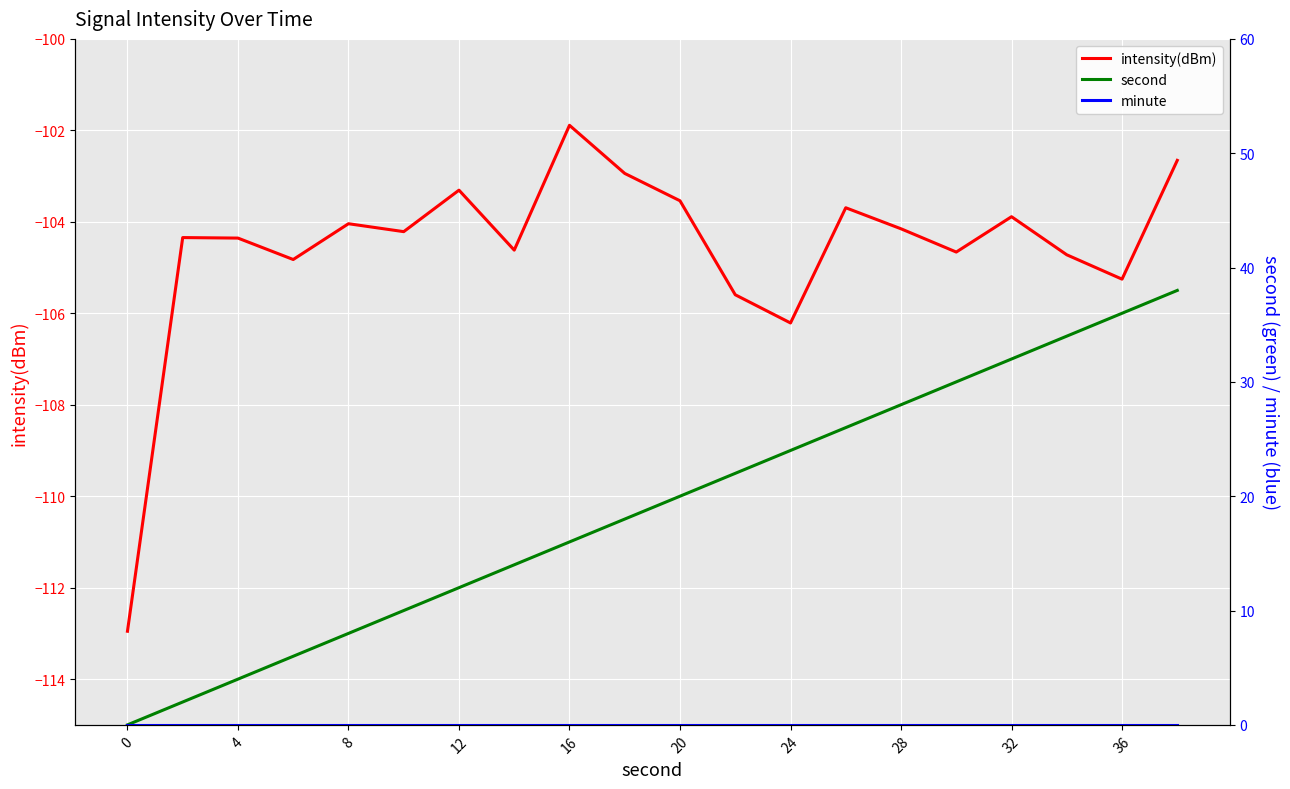

The value of intensity(dBm) at 0 is -52.3. True or false?

False